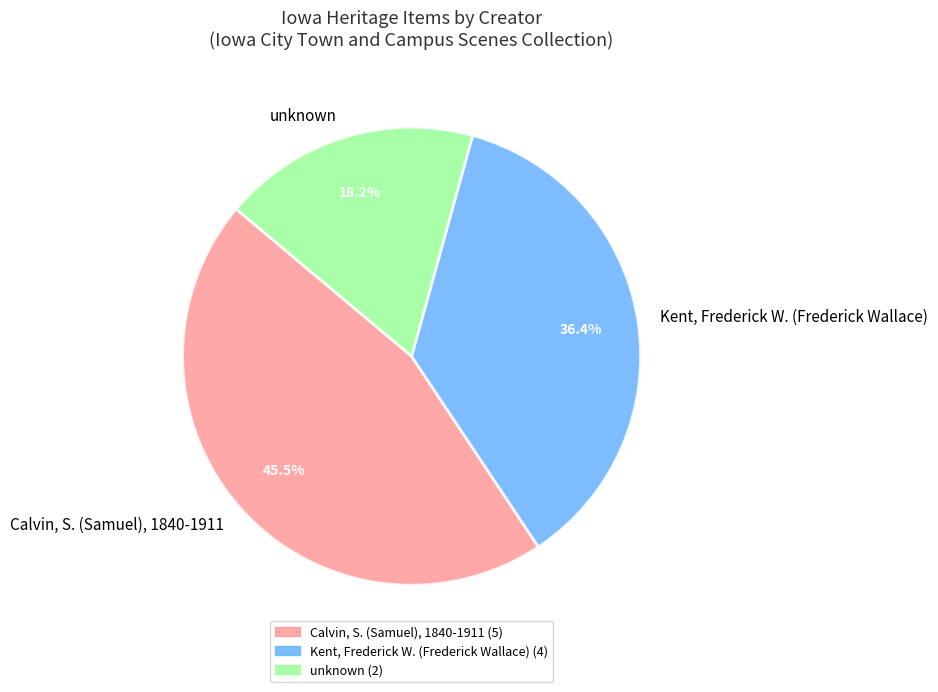

Rank the categories by value from lowest to highest.

unknown, Kent, Frederick W. (Frederick Wallace), Calvin, S. (Samuel), 1840-1911